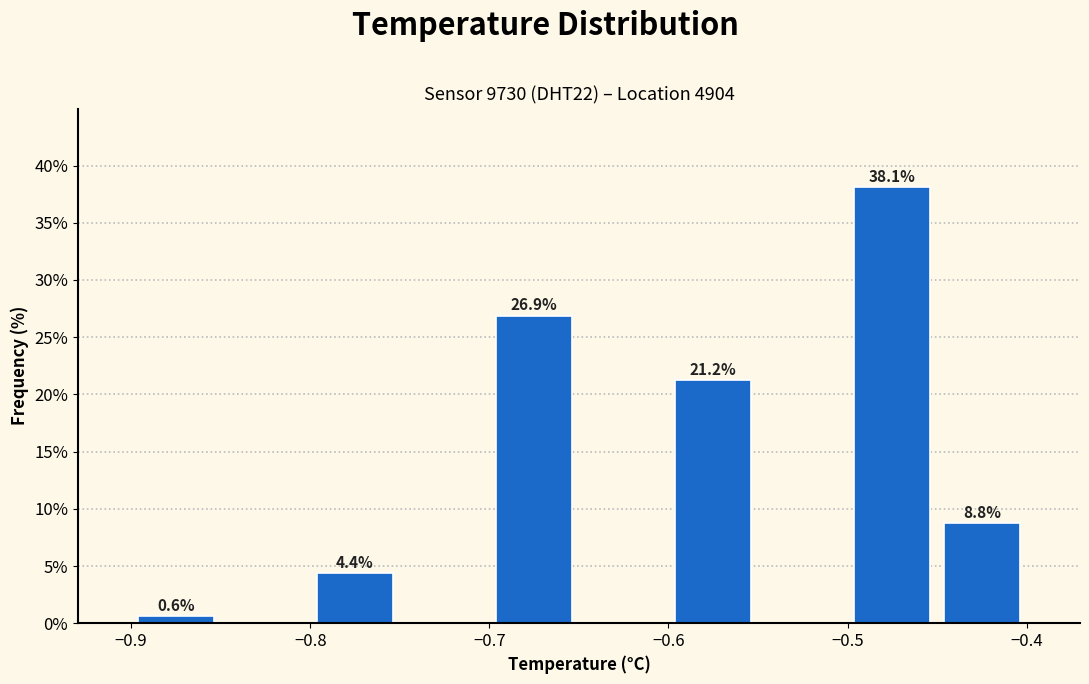

Which range on the x-axis has the tallest bar?

-0.50 to -0.45